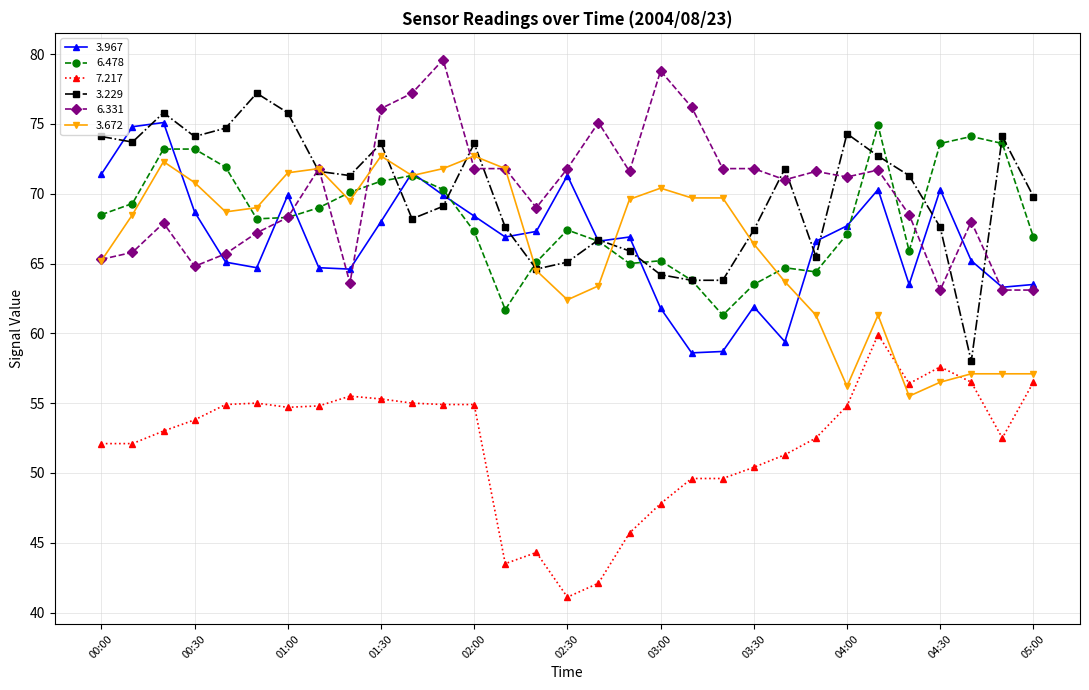

What is the maximum value shown in the chart?

79.6